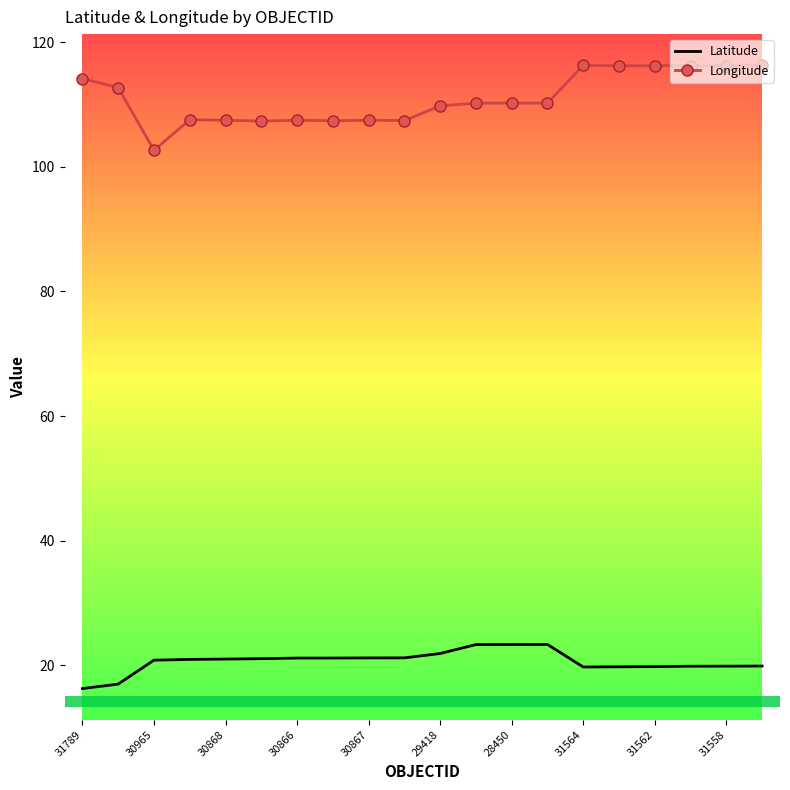

What is the difference between the second highest and second lowest values in the Longitude series?

9.0